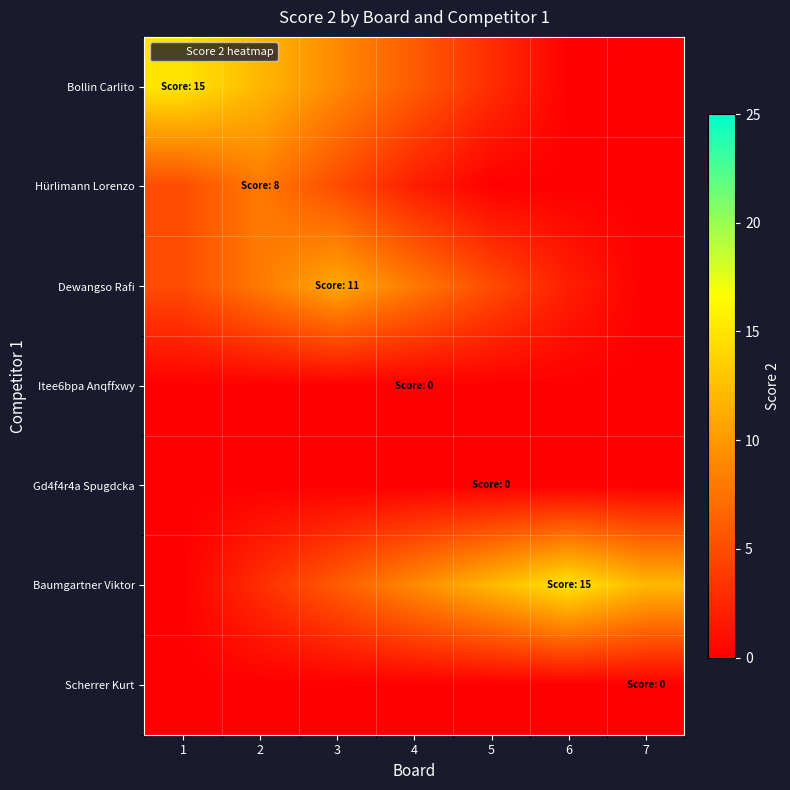

Reading left to right, extract all data points from this chart.

Bollin Carlito: 1=15	2=12	3=9	4=6	5=3	6=0	7=0
Hürlimann Lorenzo: 1=5	2=8	3=5	4=2	5=0	6=0	7=0
Dewangso Rafi: 1=5	2=8	3=11	4=8	5=5	6=2	7=0
Itee6bpa Anqffxwy: 1=0	2=0	3=0	4=0	5=0	6=0	7=0
Gd4f4r4a Spugdcka: 1=0	2=0	3=0	4=0	5=0	6=0	7=0
Baumgartner Viktor: 1=0	2=3	3=6	4=9	5=12	6=15	7=12
Scherrer Kurt: 1=0	2=0	3=0	4=0	5=0	6=0	7=0